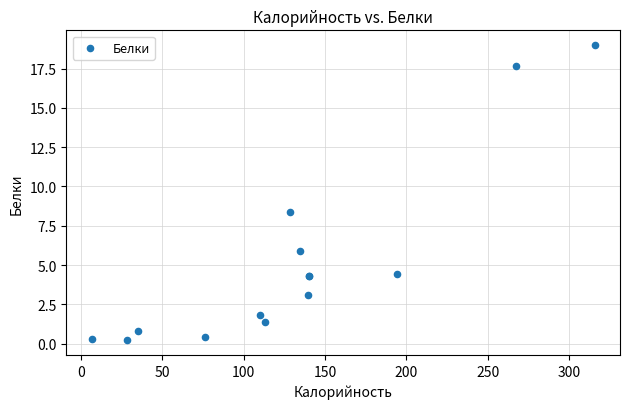

What Y value in the scatter plot is closest to 9?

8.4